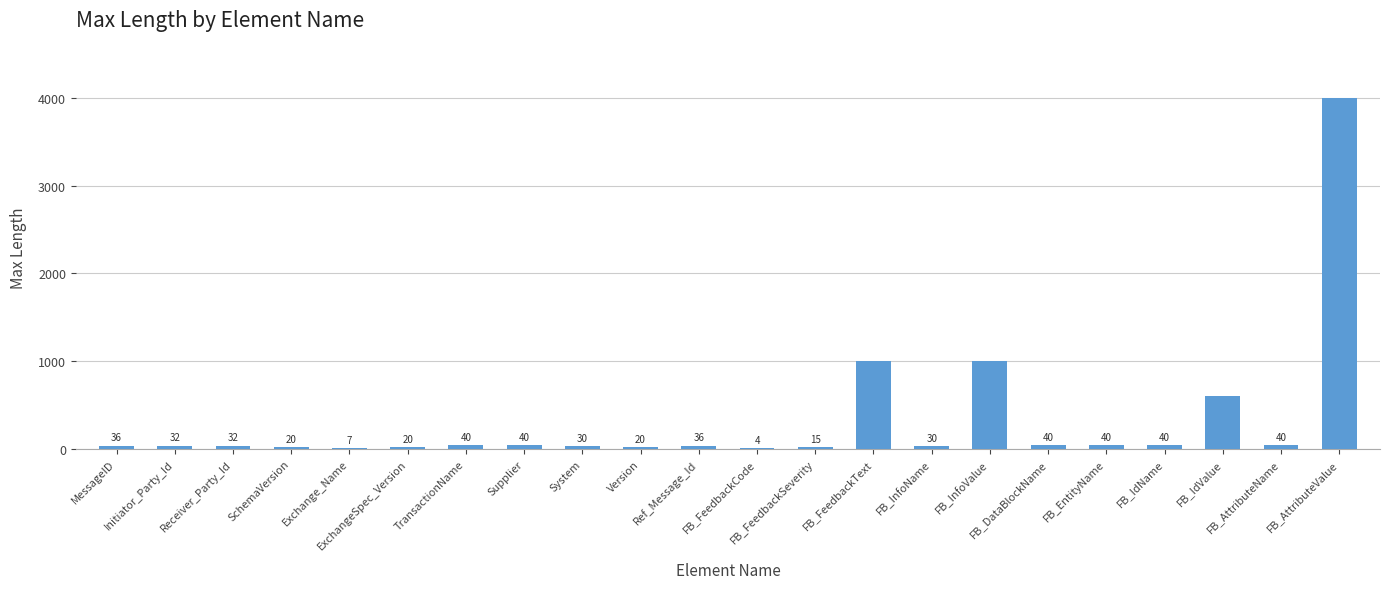

Are the bars horizontal?

No